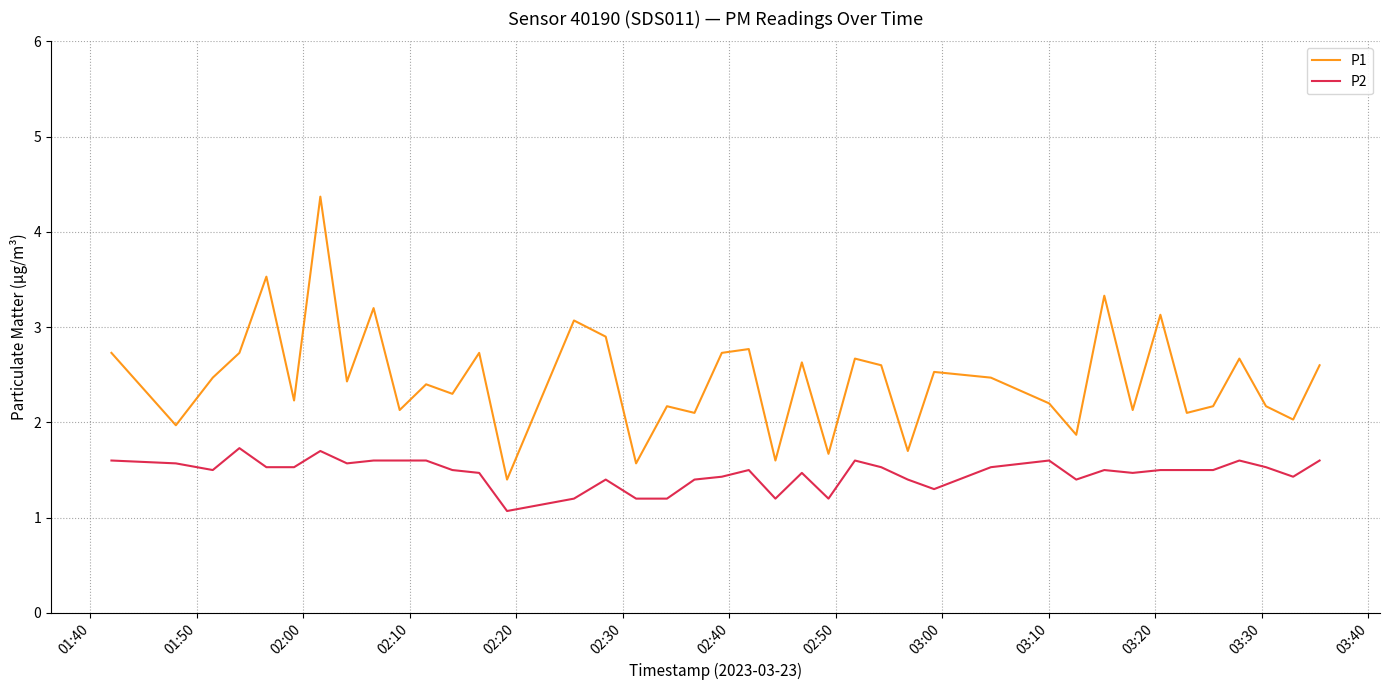

What is the difference between the maximum and minimum values in the P2 series?

0.7